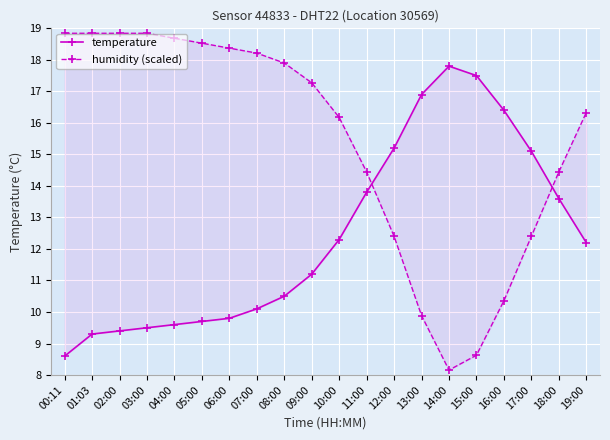

What is the label of the 9th point from the left?

08:00